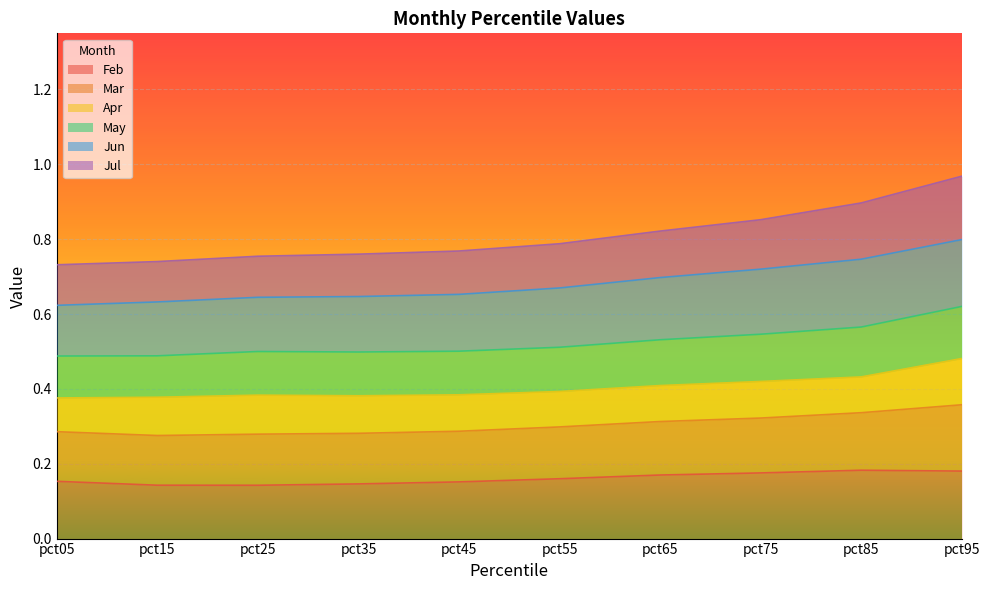

What is the total value across all series at pct85?

0.9